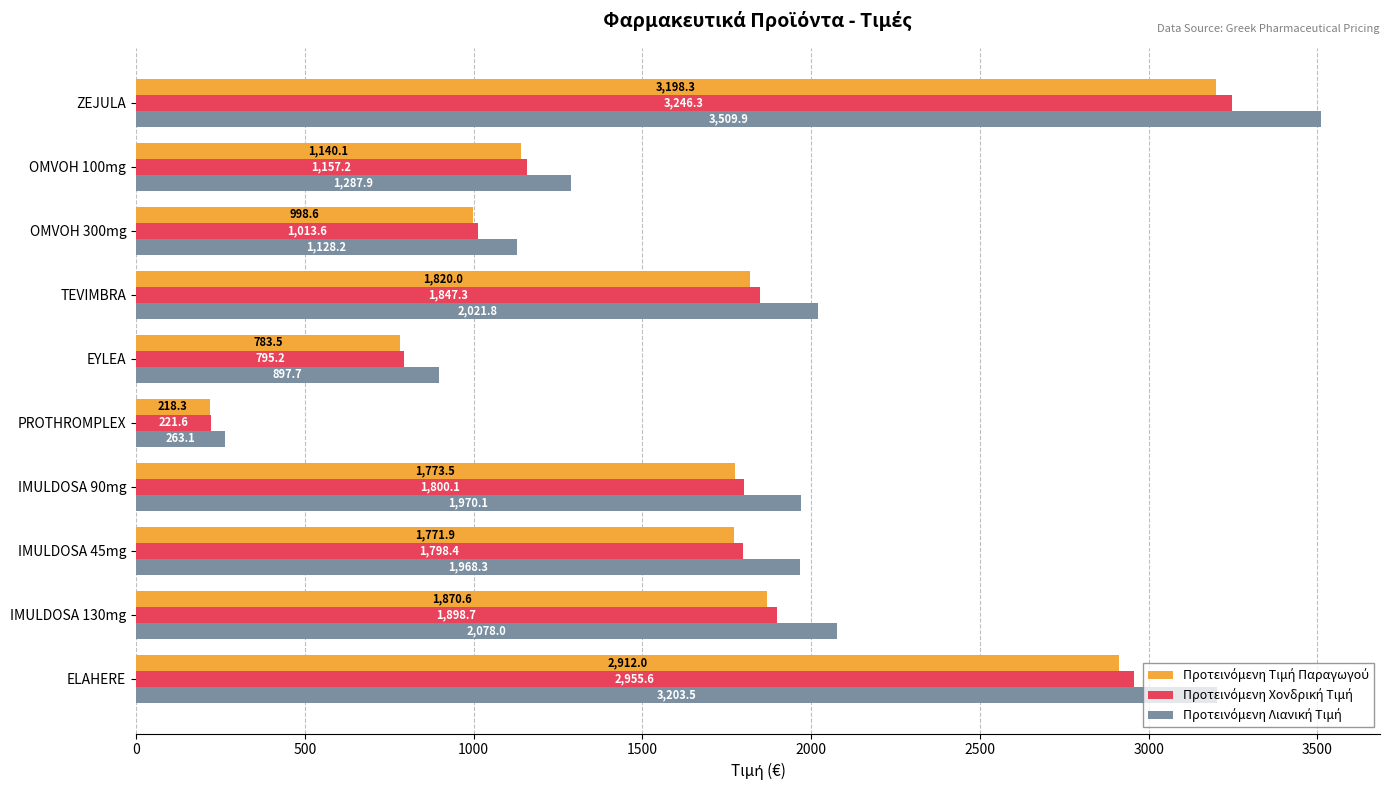

At which category does the chart reach its peak across all series?

ZEJULA